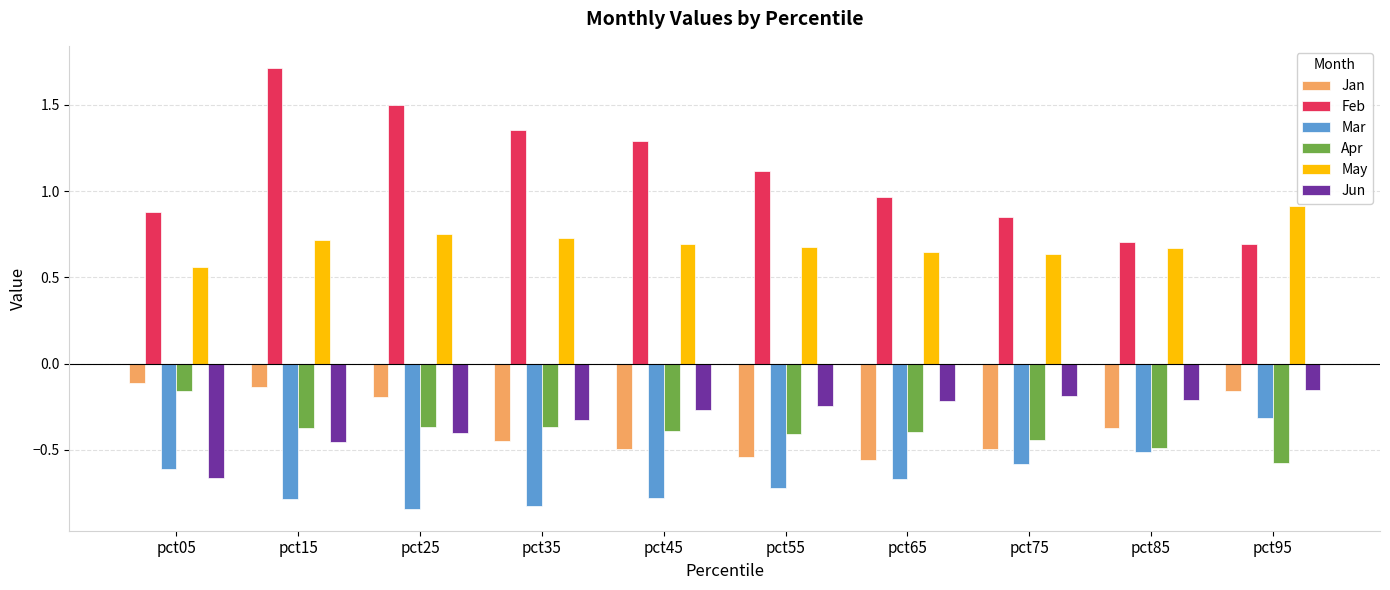

At which label is May closest to 0?

pct05